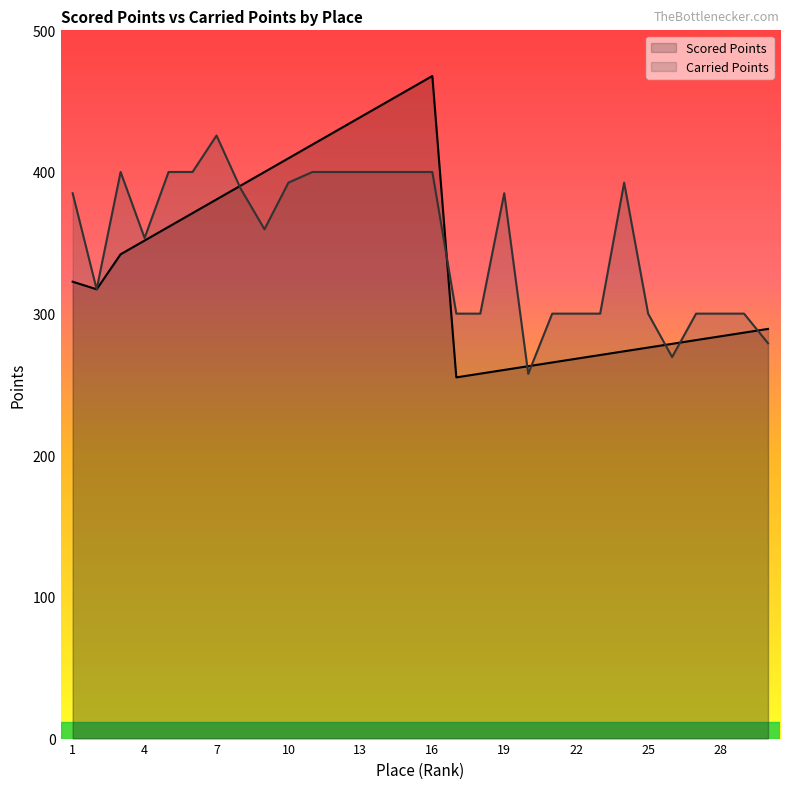

At 3, list the series in order from largest to smallest.

Carried Points, Scored Points